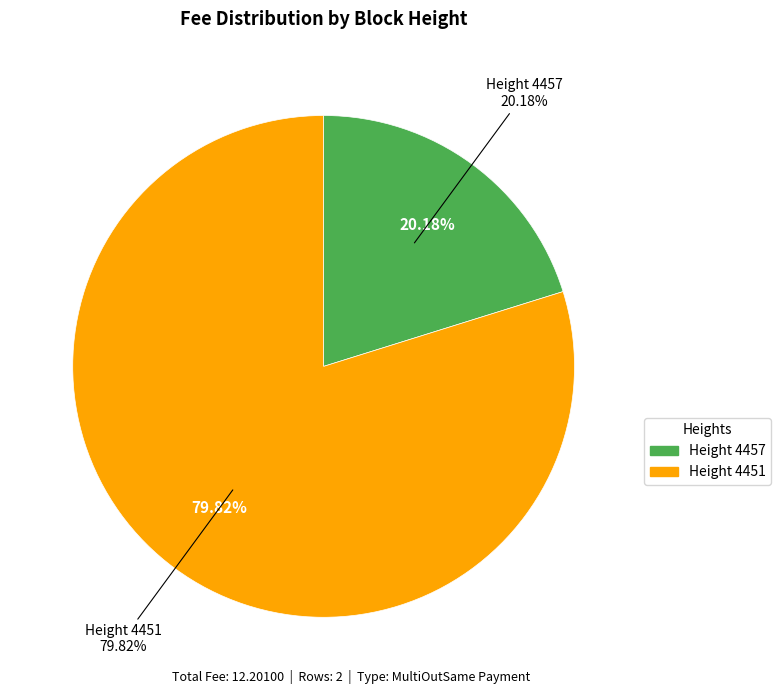

What is the majority slice?

4451